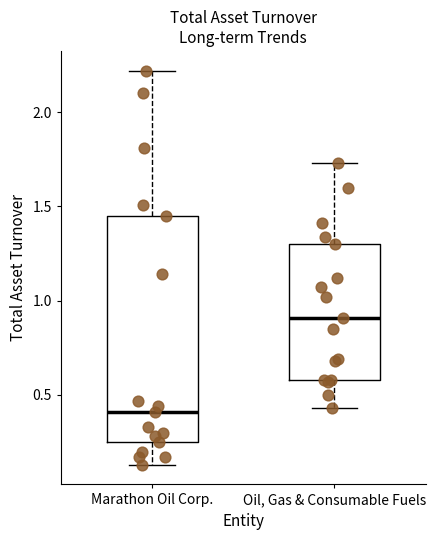

Reading left to right, transcribe this box plot: for each box, give where its median line is, the range the box spans, and where its two whiskers end, as read against the y-axis. The values are not printed on the chart, so give them approximately, as read against the axis.

Marathon Oil Corp.: median 0.40, box 0.25 to 1.45, whiskers 0.15 to 2.20
Oil, Gas & Consumable Fuels: median 0.90, box 0.60 to 1.30, whiskers 0.45 to 1.75